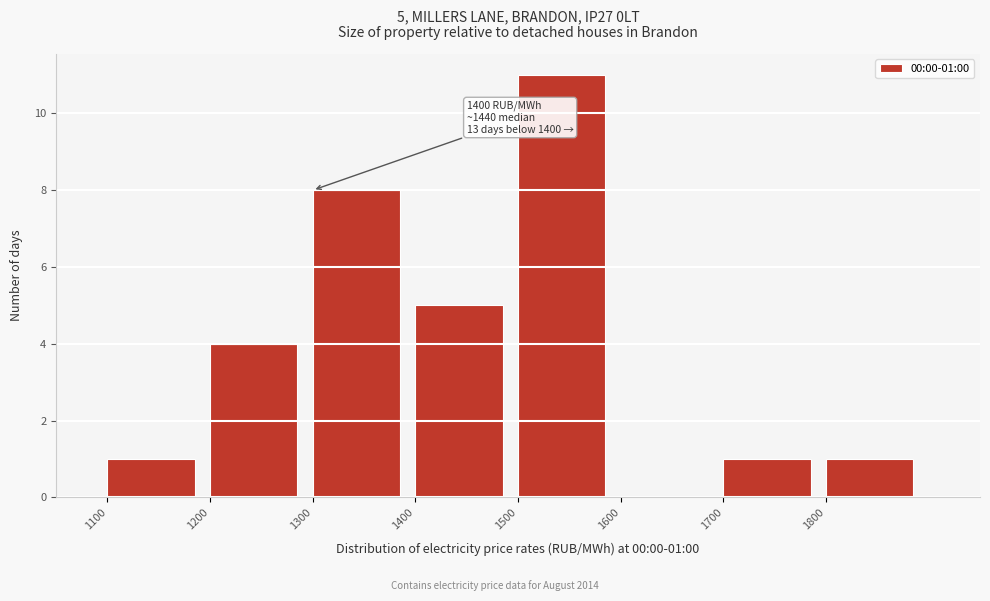

Which range on the x-axis has the tallest bar?

1500 to 1600